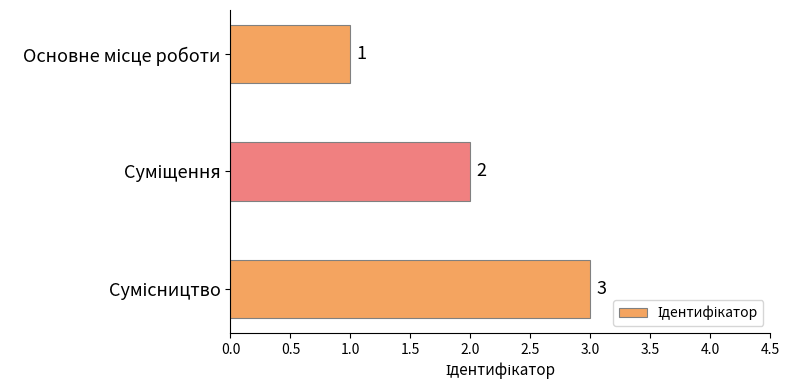

What is the difference between the second highest and minimum values?

1